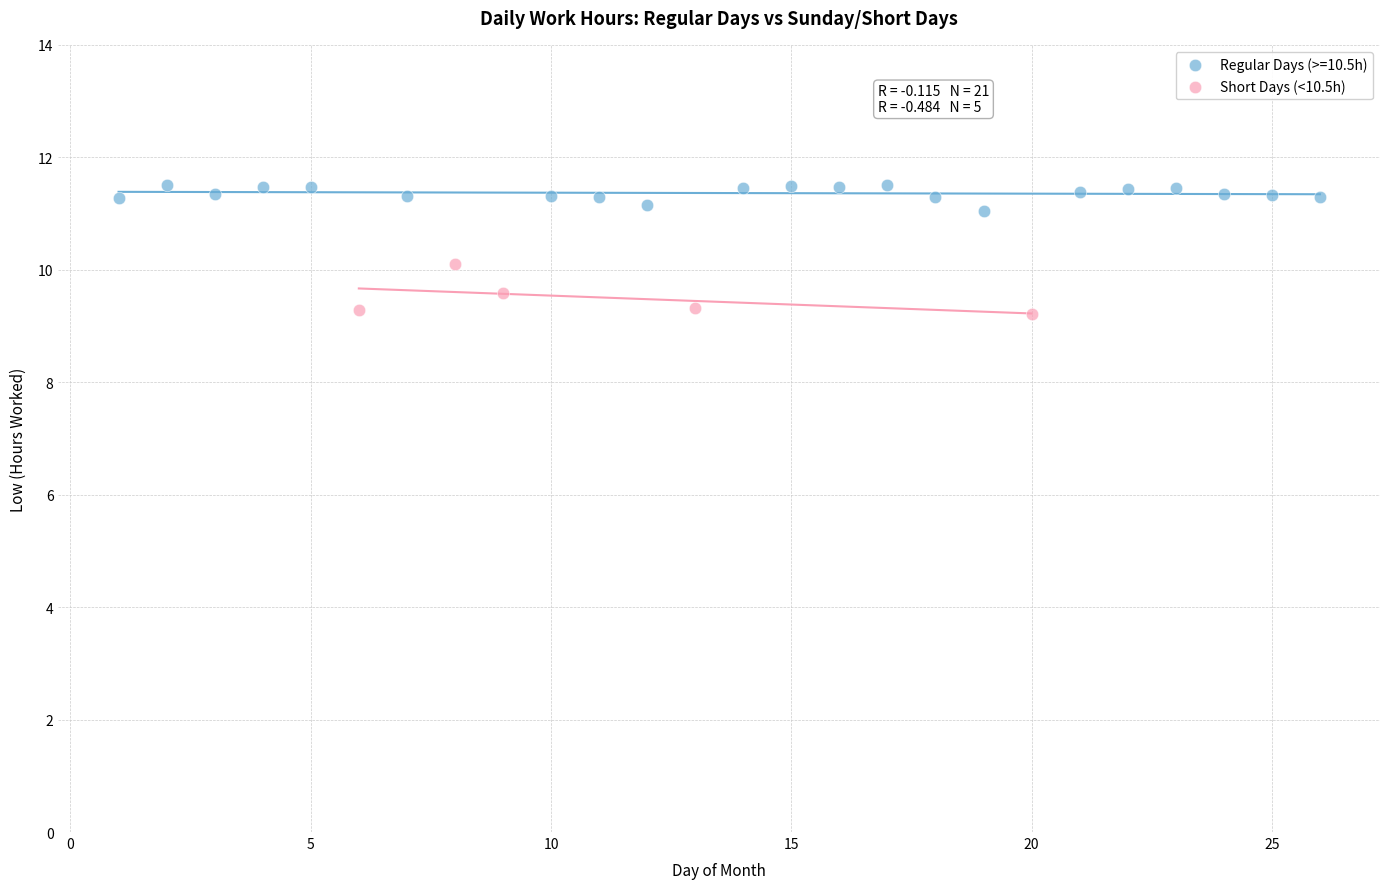

Which series contains the highest Y value?

Regular Days (>=10.5h)